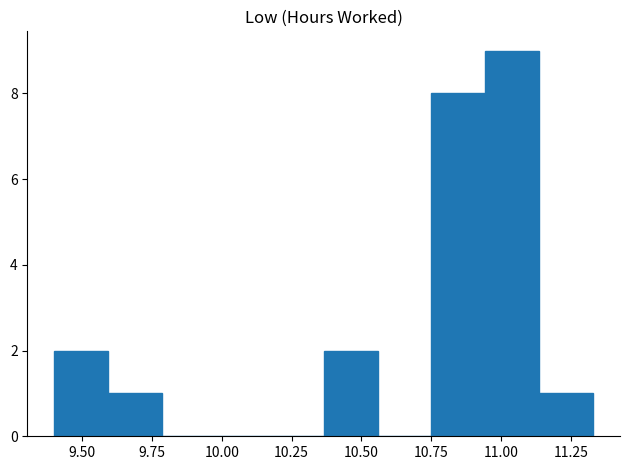

Read against the x-axis, roughly where is the centre of the tallest bar?

11.05